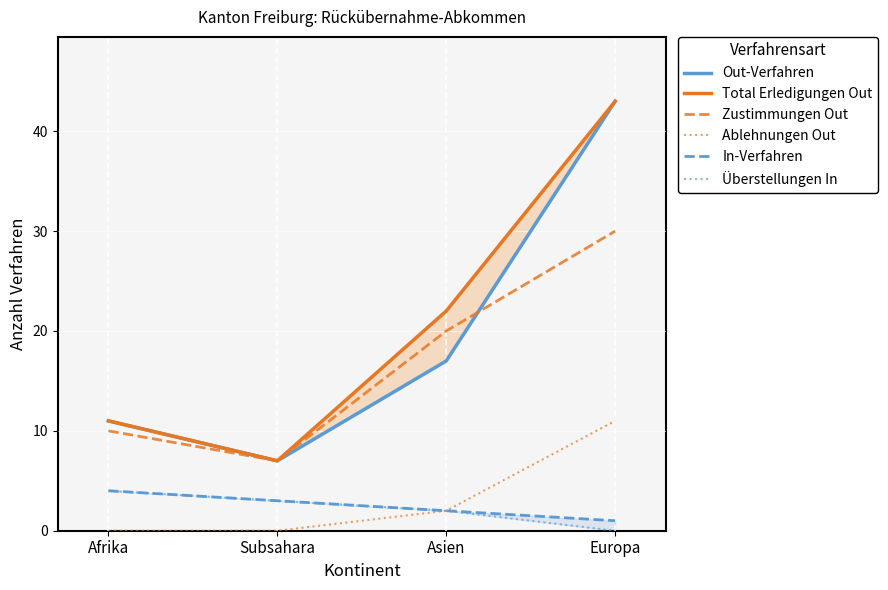

What is the difference between the maximum and minimum values in the Out-Verfahren series?

36